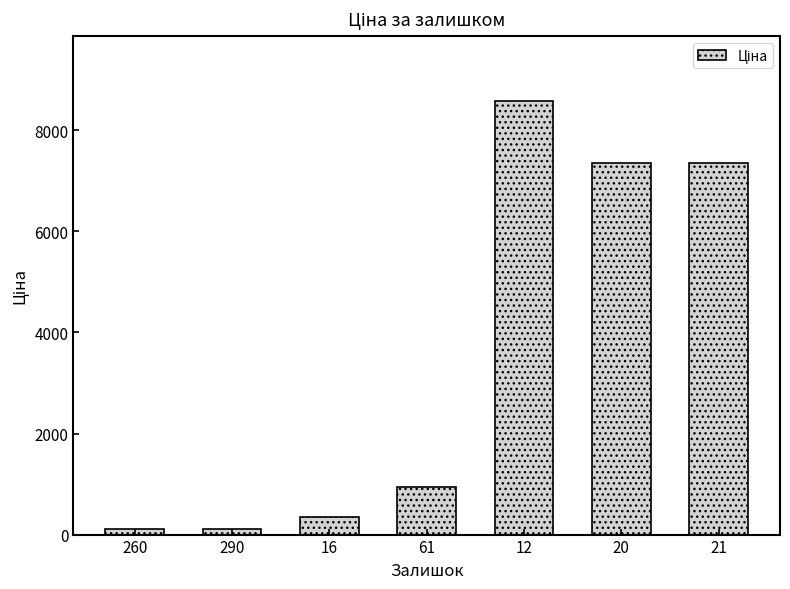

Between 16 and 260, which is larger?

16